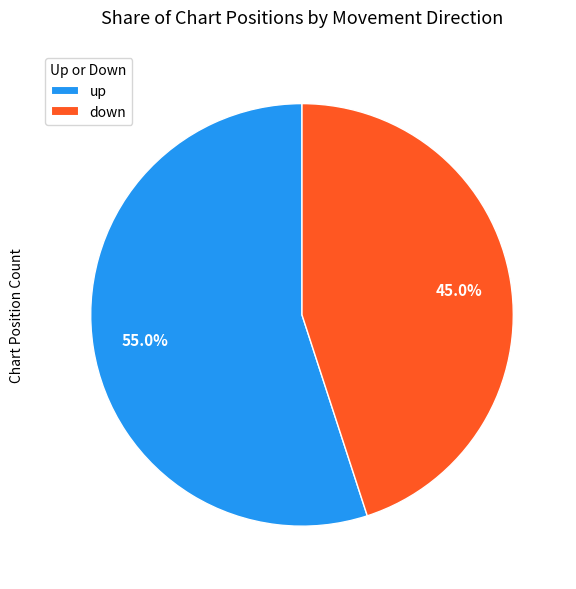

What is the smallest slice in the pie chart?

down